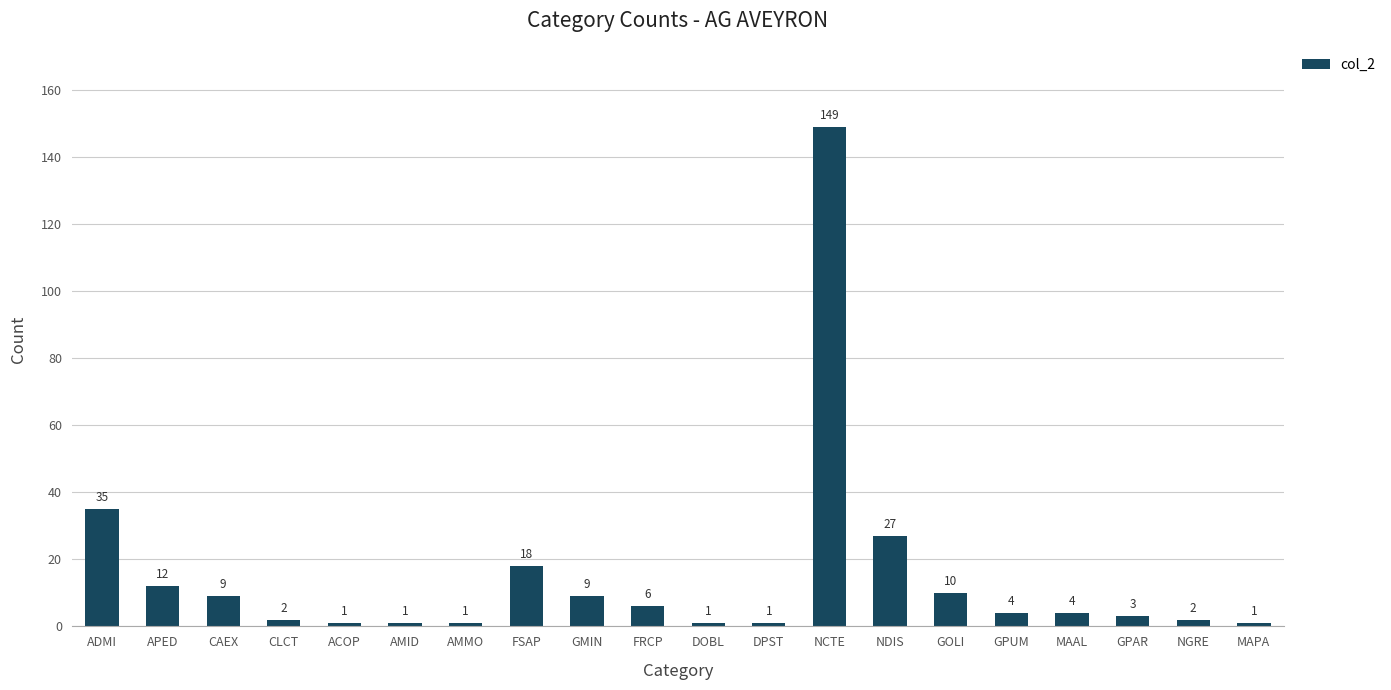

Are the bars grouped side by side (vs. stacked)?

No